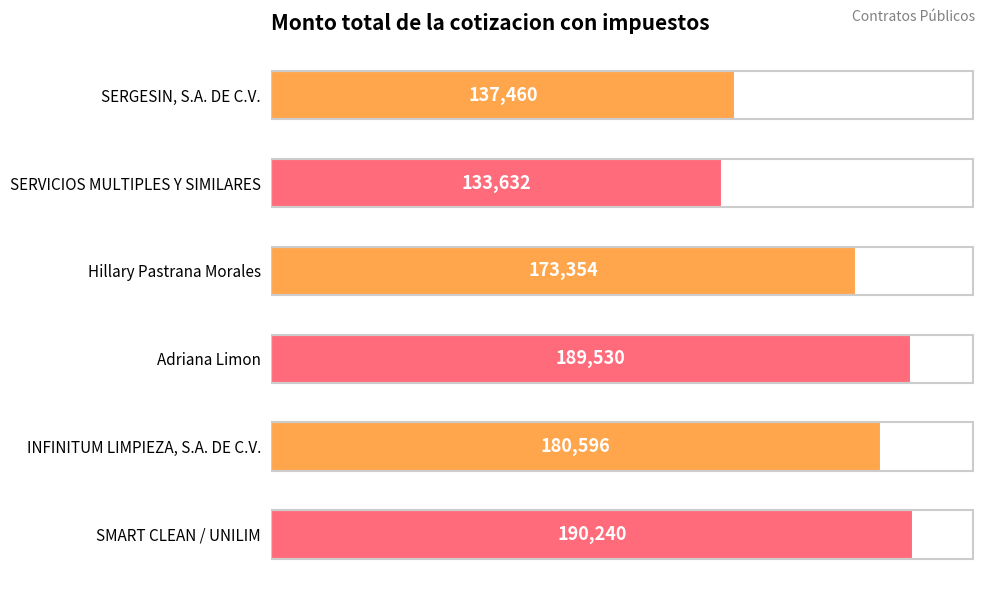

The value at INFINITUM LIMPIEZA, S.A. DE C.V. is 85452.8. True or false?

False